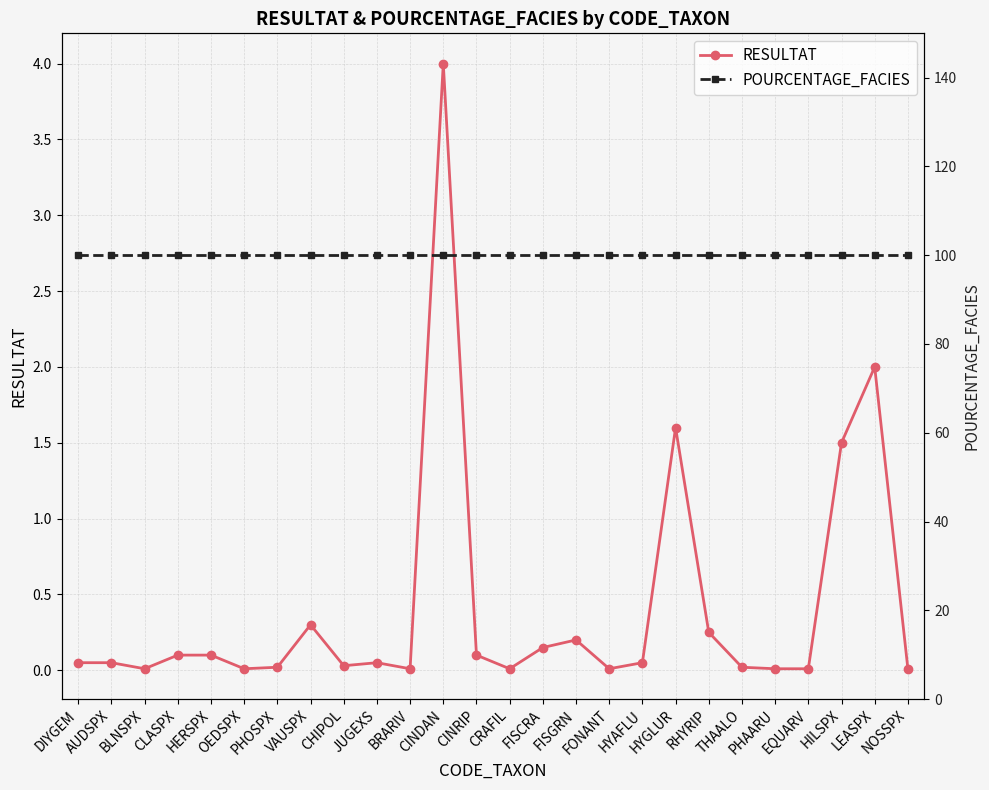

Is it true that POURCENTAGE_FACIES equals 100.0 at VAUSPX?

True